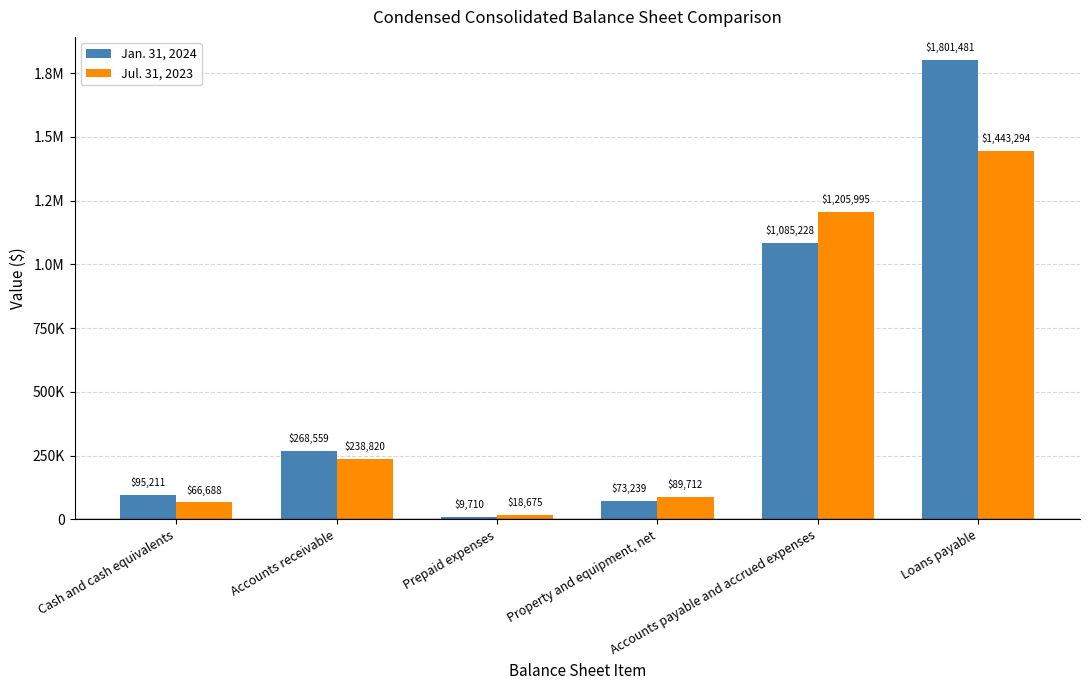

What is the sum of the Jan. 31, 2024 values at Prepaid expenses and Accounts payable and accrued expenses?

1094938